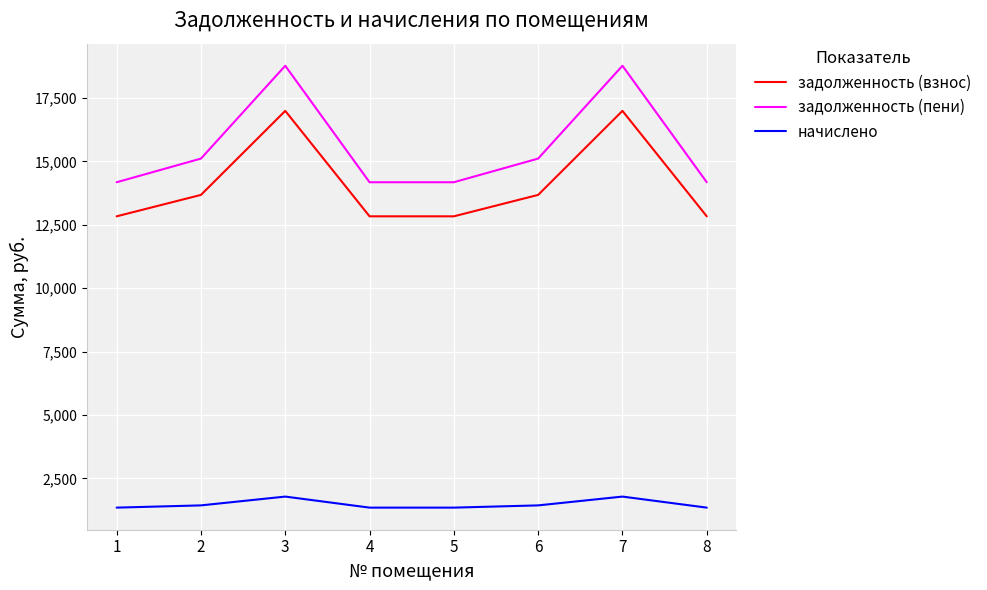

What is the difference between the задолженность (взнос) values at 8 and 7?

4157.9